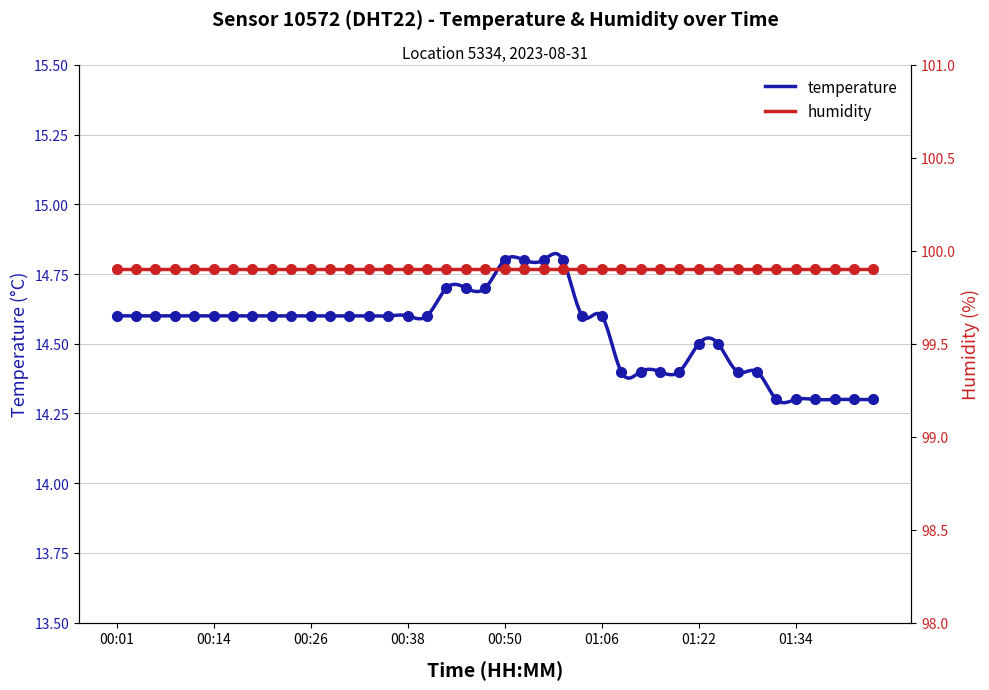

Which label corresponds to the smallest value in the chart?

01:32